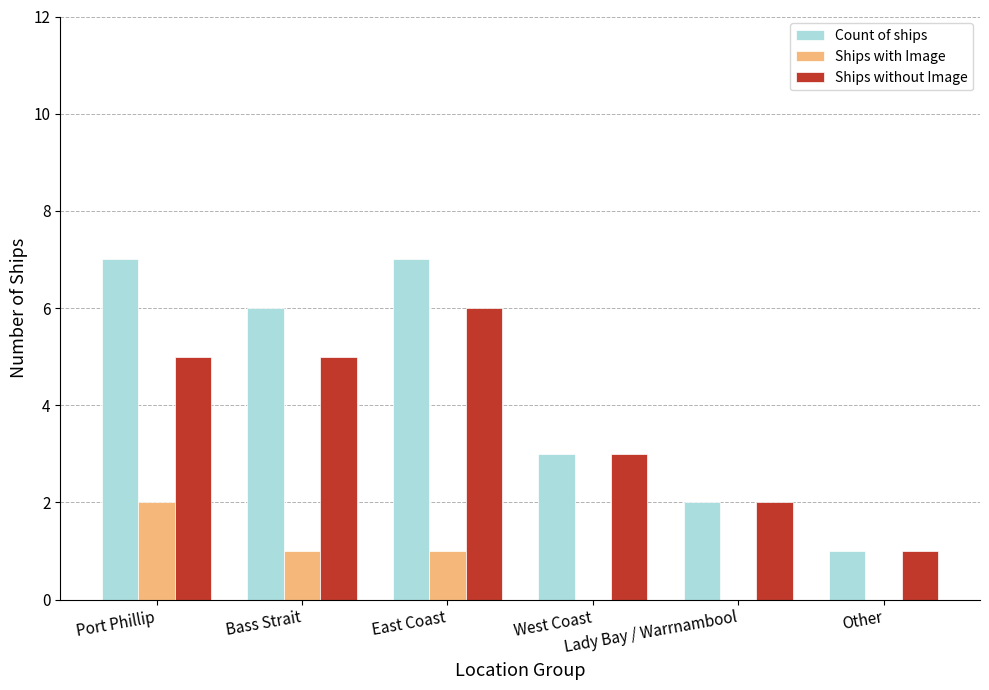

What is the greatest value displayed?

7